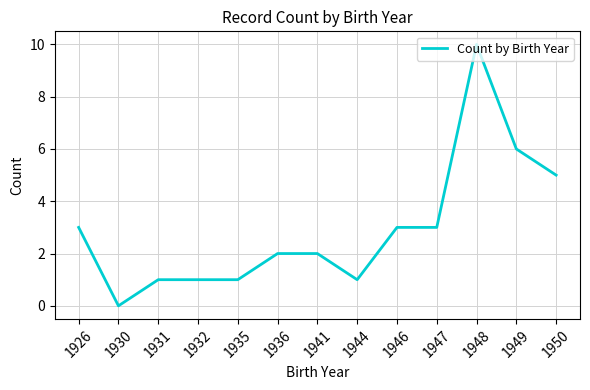

What is the difference between the maximum and minimum values?

10